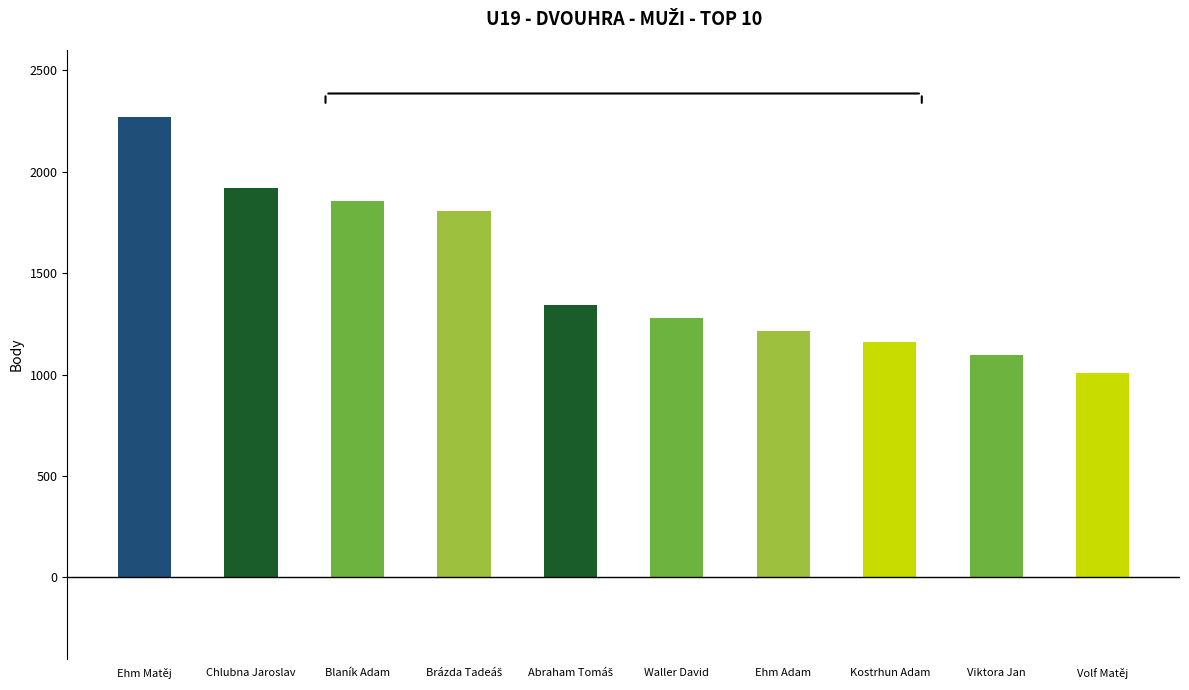

How many data points does each series have?

10